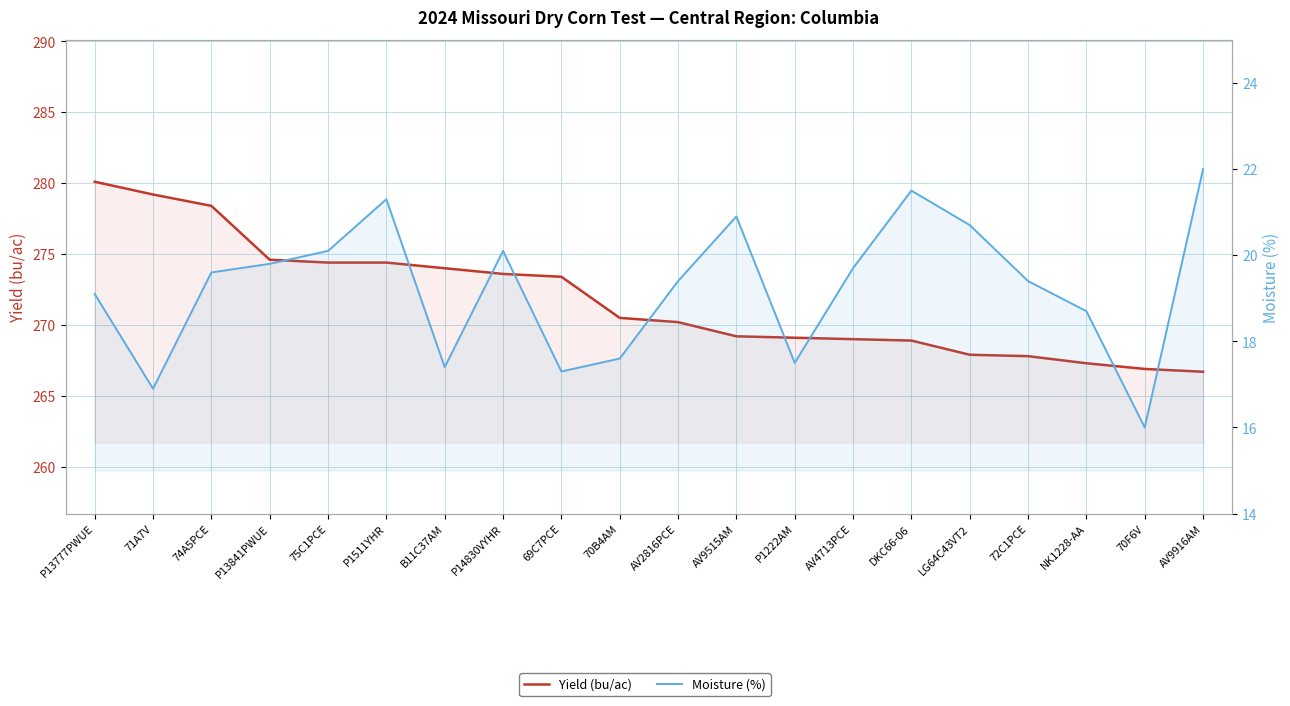

What are all the series names shown in the legend?

Yield (bu/ac), Moisture (%)